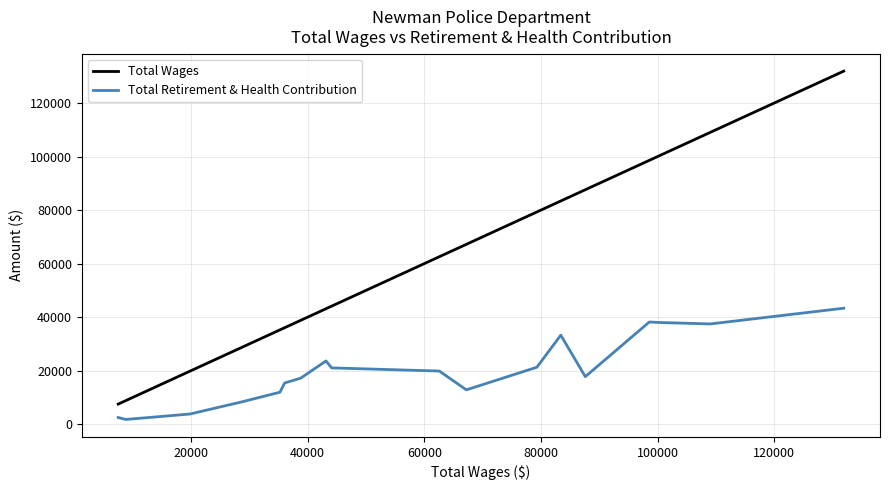

Rank the series by their maximum value, from lowest to highest.

Total Retirement & Health Contribution, Total Wages